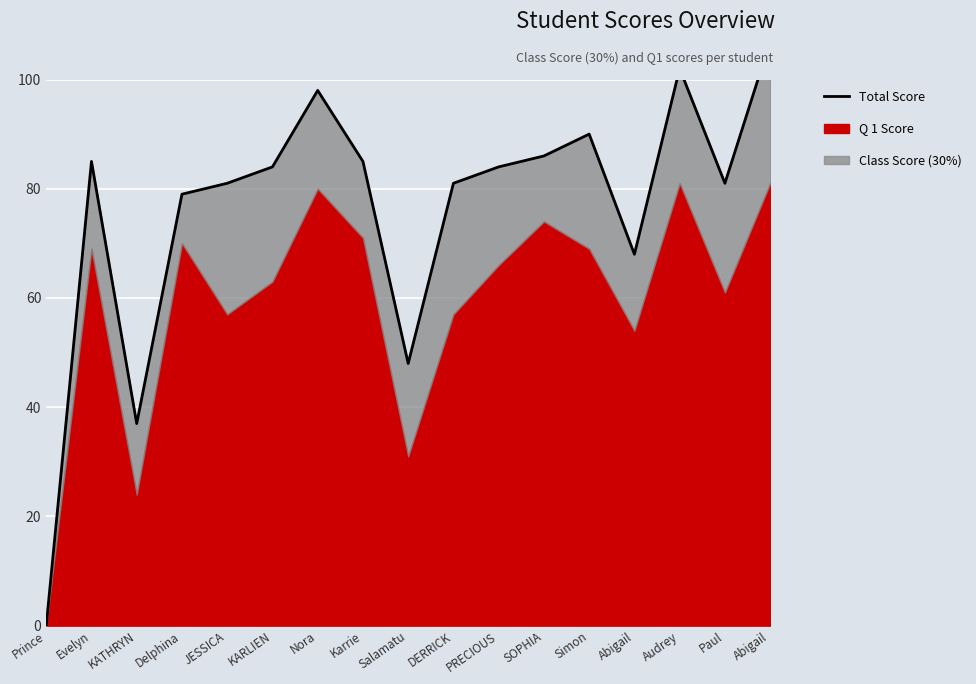

What is the label of the 17th point from the left?

Abigail